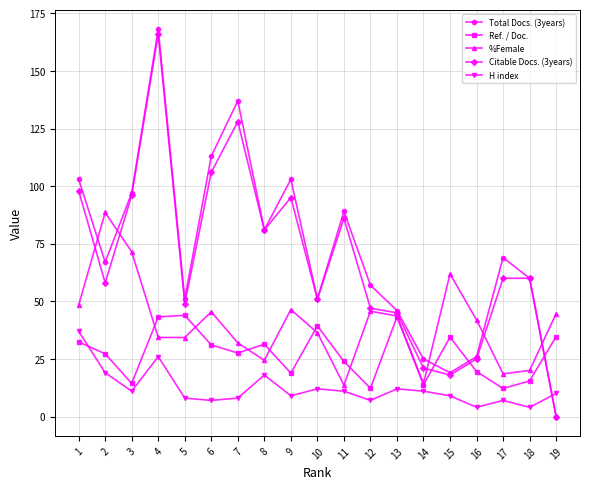

How many intersections are there between Ref. / Doc. and Total Docs. (3years)?

3